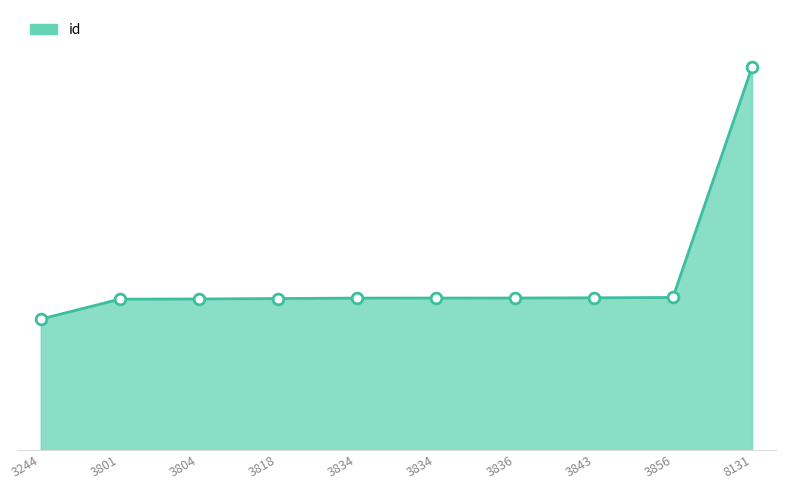

What is the change in value from 3836 to 3856?

+36